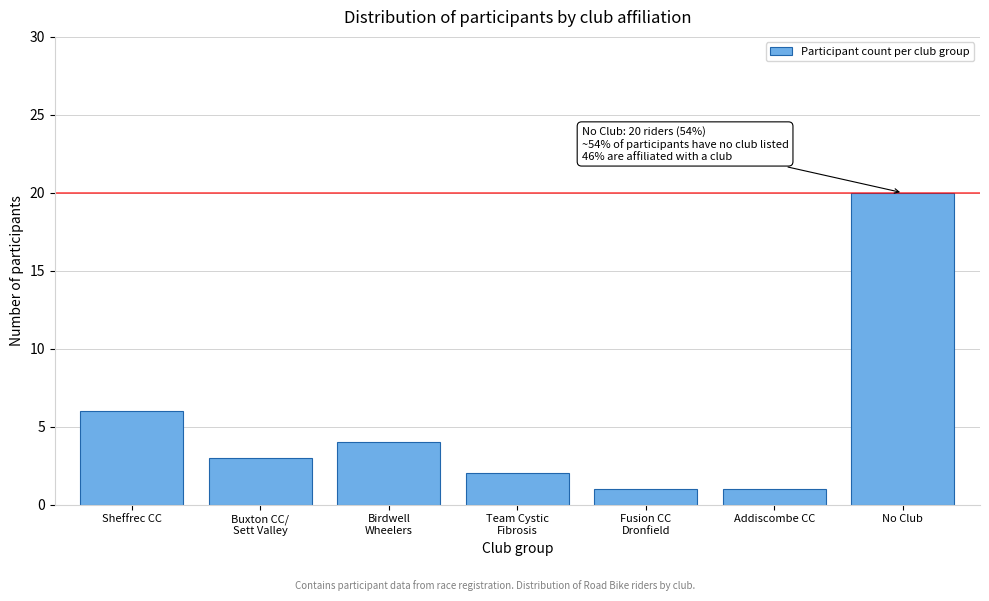

Reading left to right, transcribe all the data shown in this chart.

6	3	4	2	1	1	20